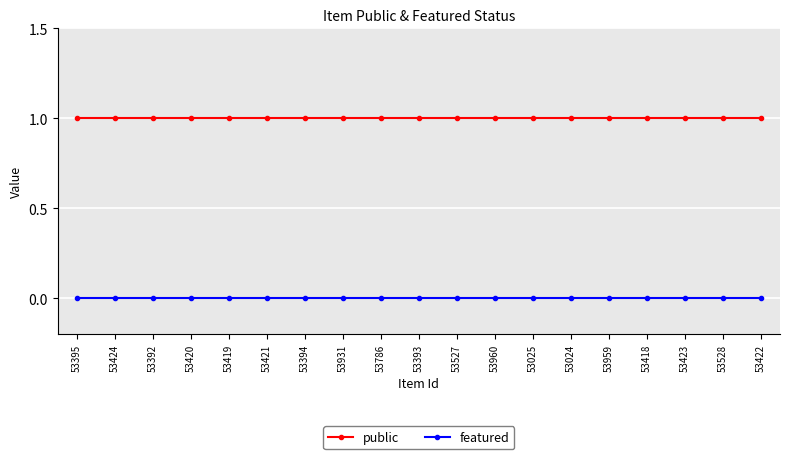

True or false: public and featured cross at least once.

False